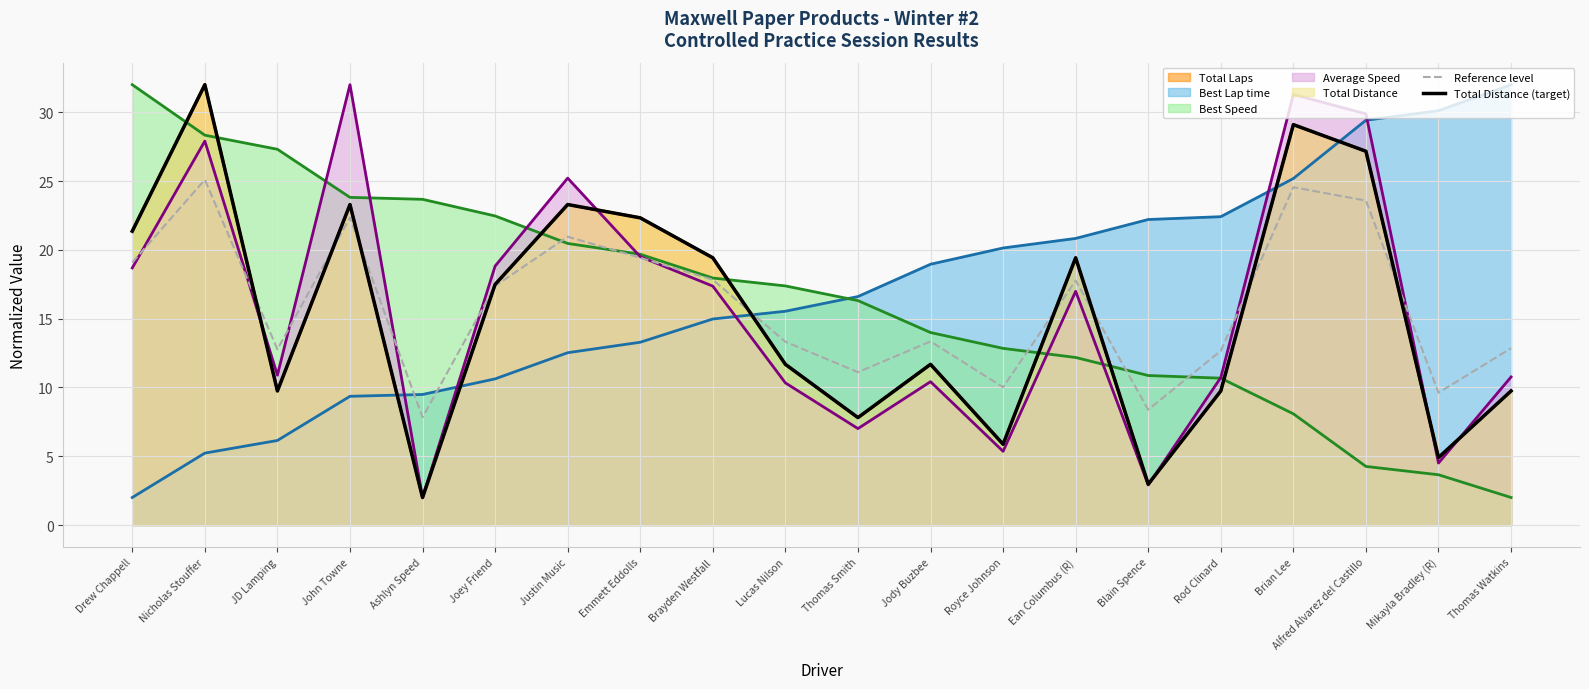

List the labels in order of Total Distance (target) value, largest first.

Nicholas Stouffer, Brian Lee, Alfred Alvarez del Castillo, John Towne, Justin Music, Emmett Eddolls, Drew Chappell, Brayden Westfall, Ean Columbus (R), Joey Friend, Lucas Nilson, Jody Buzbee, JD Lamping, Rod Clinard, Thomas Watkins, Thomas Smith, Royce Johnson, Mikayla Bradley (R), Blain Spence, Ashlyn Speed